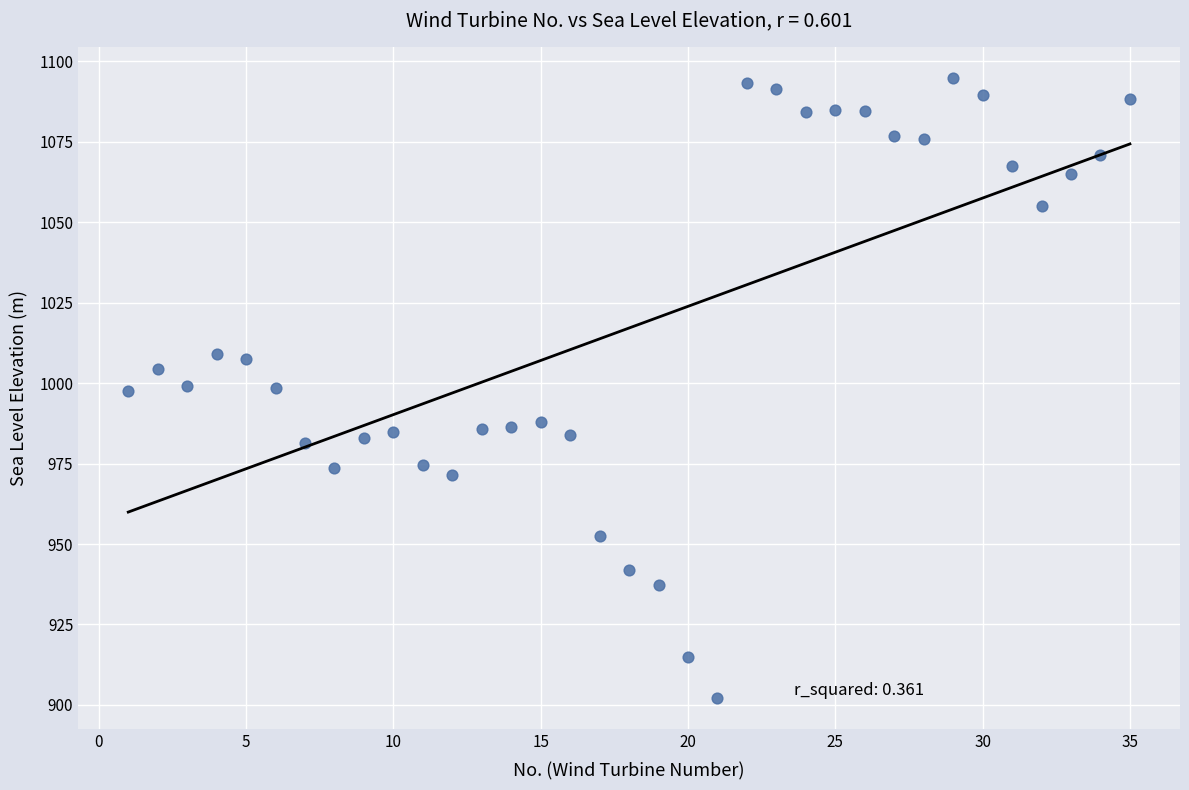

What is the range of Y values (max minus min)?

192.7